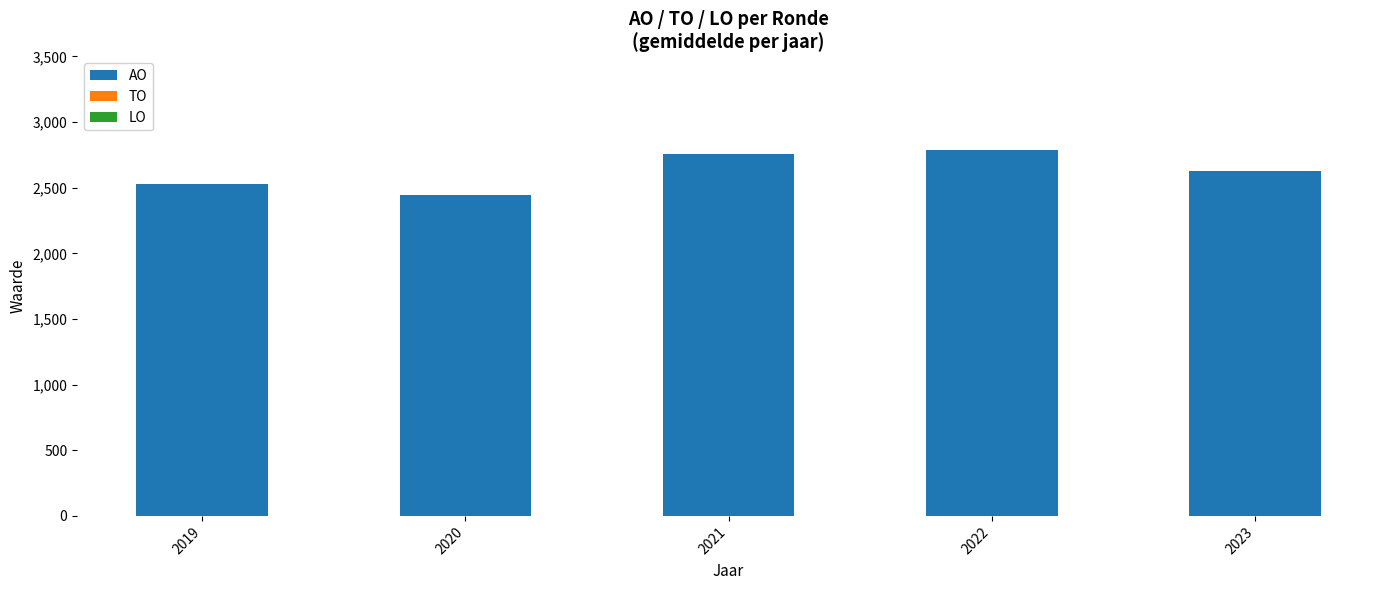

Reading right to left, what are all the values shown in this chart?

2628	2785	2757	2441	2527